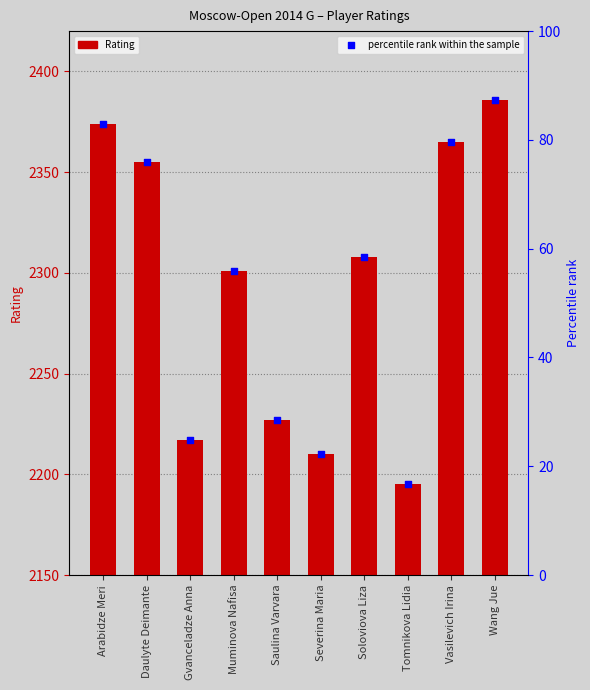

What is the total value across all series at Vasilevich Irina?

2444.6